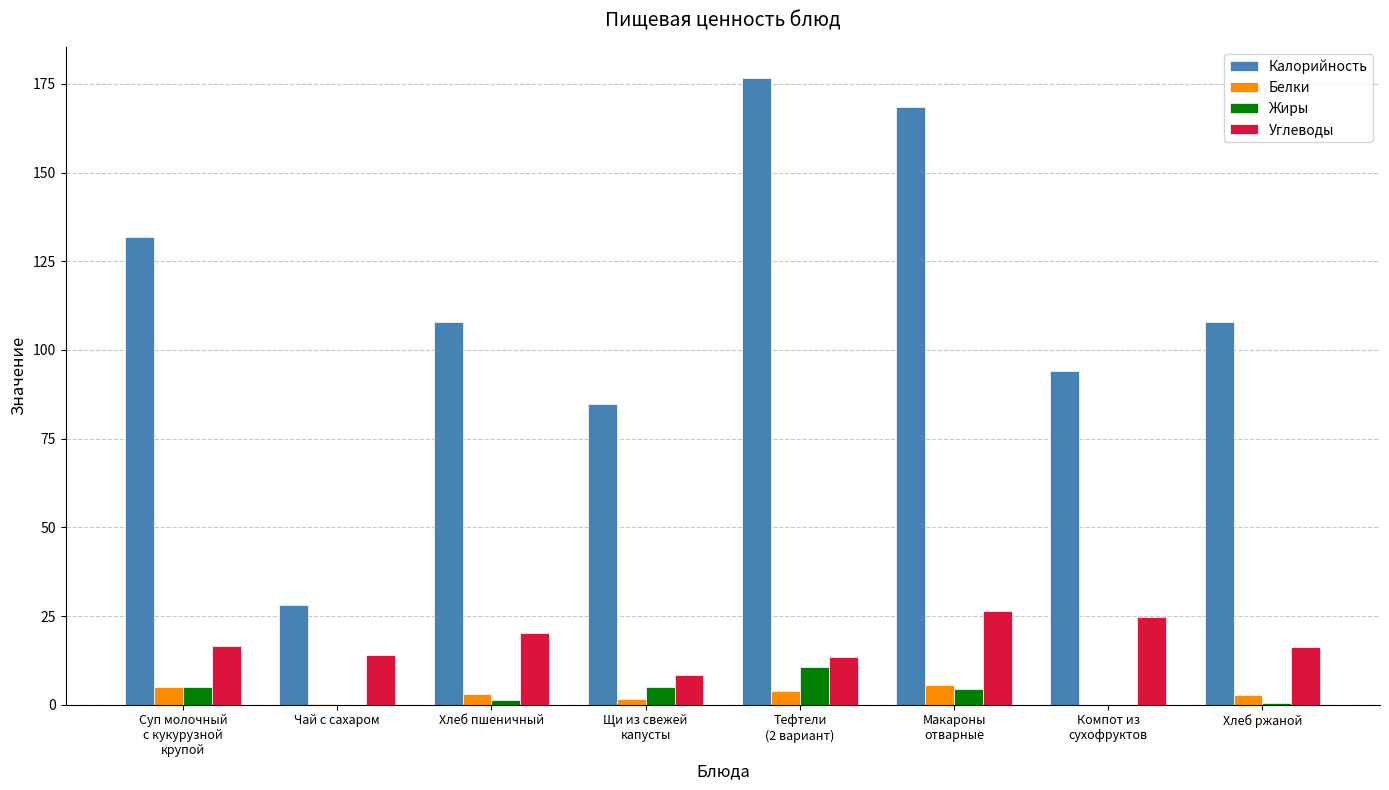

At which label does Калорийность reach its peak?

Тефтели
(2 вариант)